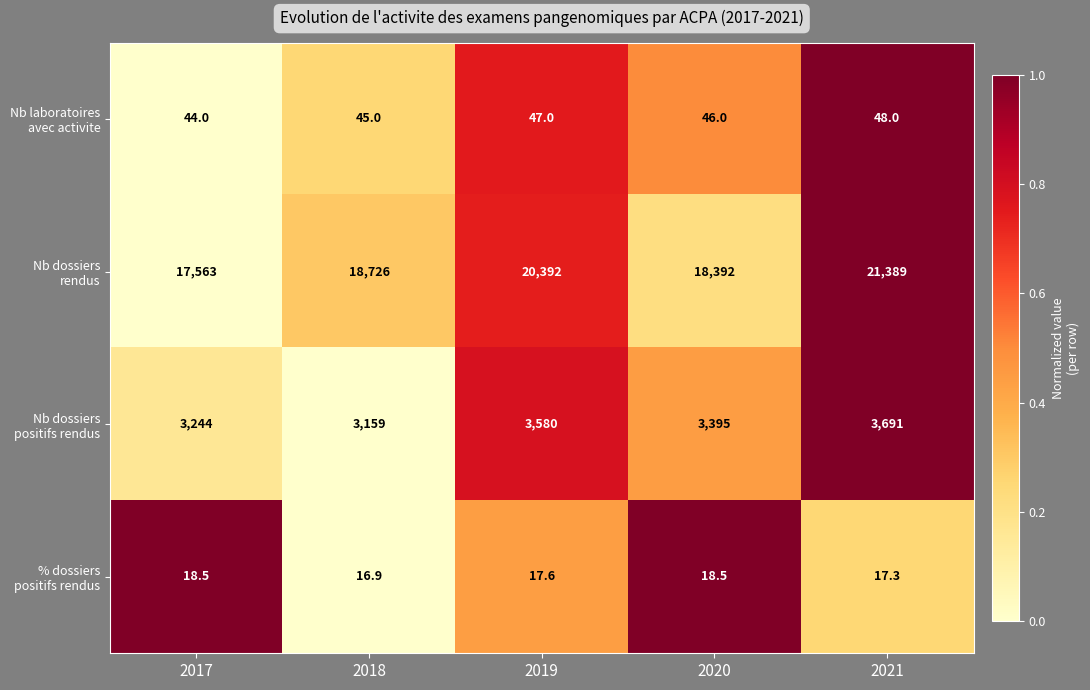

What is the difference between the highest and lowest values at 2018?

18709.1